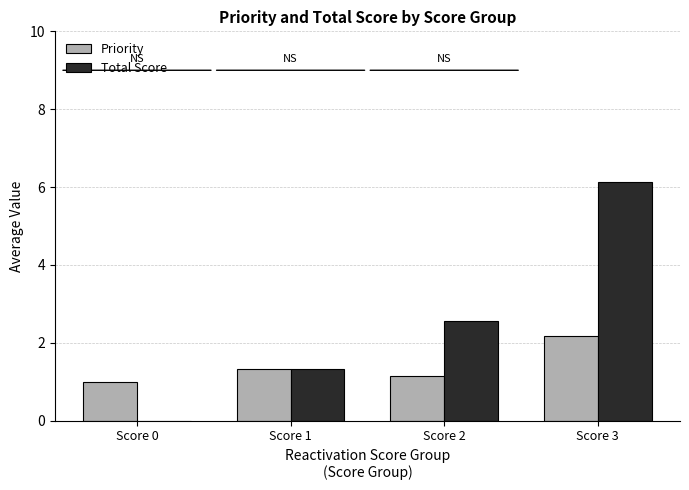

Reading right to left, list all the values displayed in this chart.

Priority: Score 3=2.2	Score 2=1.1	Score 1=1.3	Score 0=1.0
Total Score: Score 3=6.1	Score 2=2.6	Score 1=1.3	Score 0=0.0